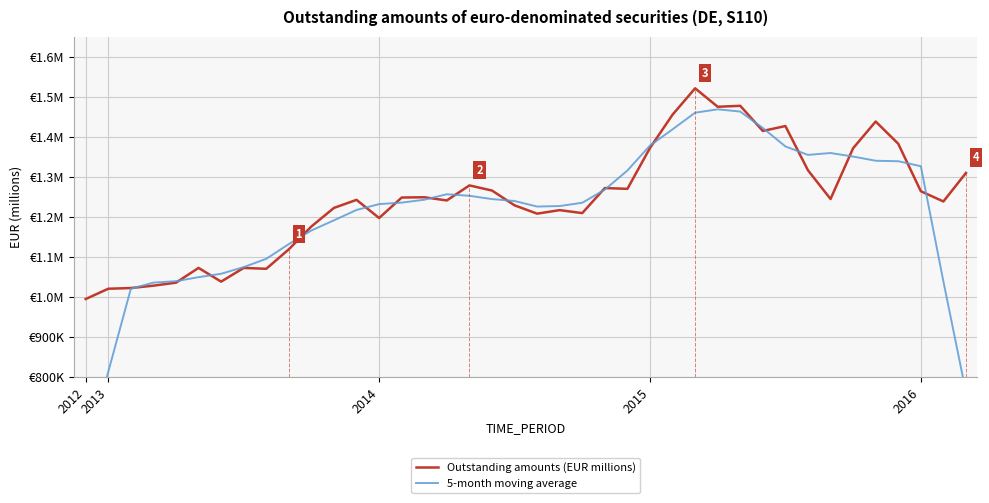

How many lines are shown in the chart?

2